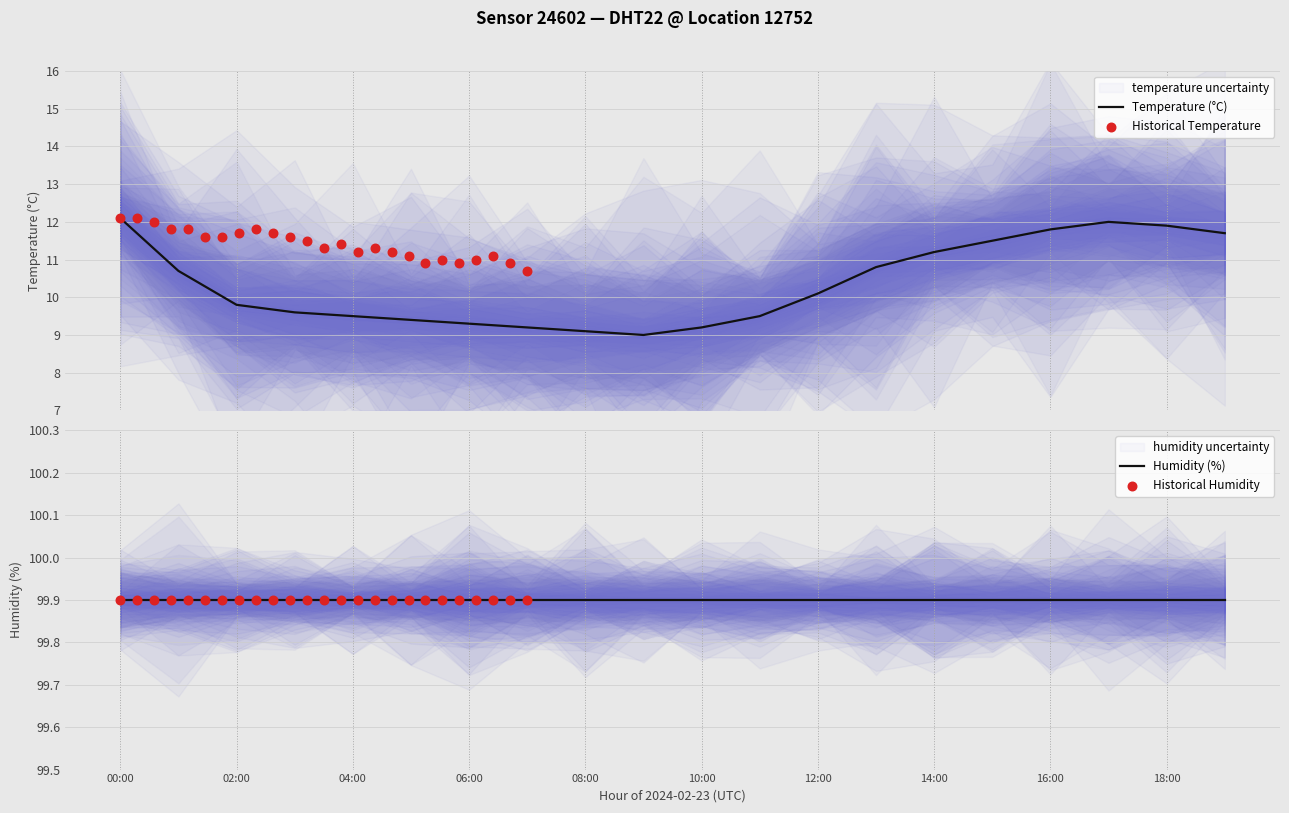

What is the change in value from 13:00 to 17:00?

+1.2